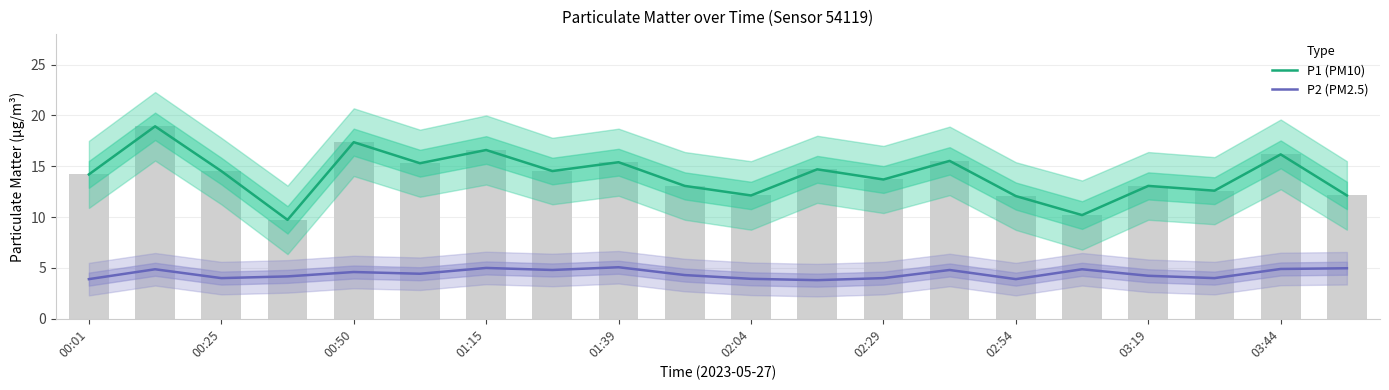

Does the chart contain any negative values?

No